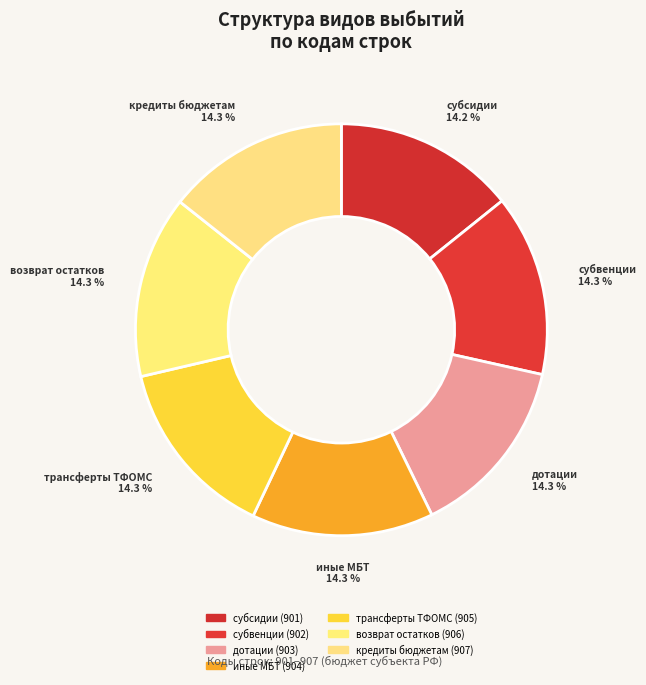

Does any single category account for the majority?

No